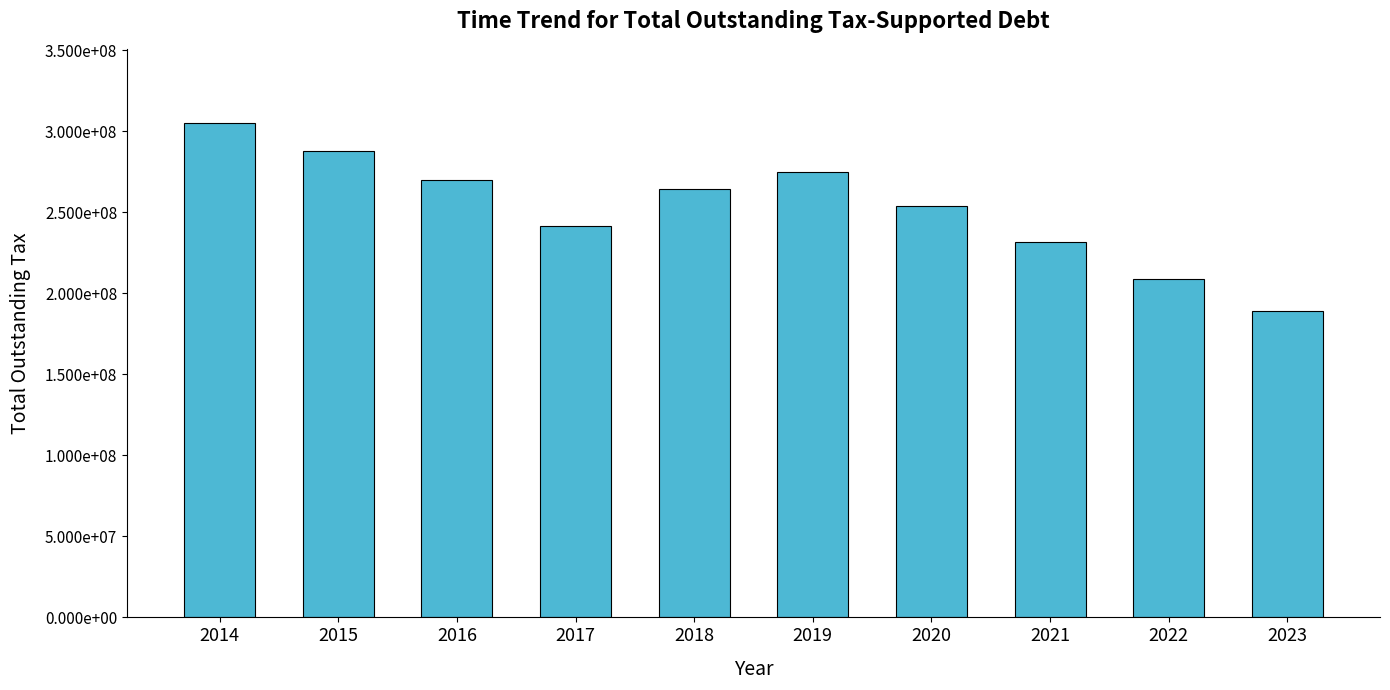

Reading right to left, list all the values displayed in this chart.

2023=188804730	2022=208614814	2021=231637321	2020=253629110	2019=274611523	2018=264241148	2017=241668885	2016=269609264	2015=287665273	2014=304991222